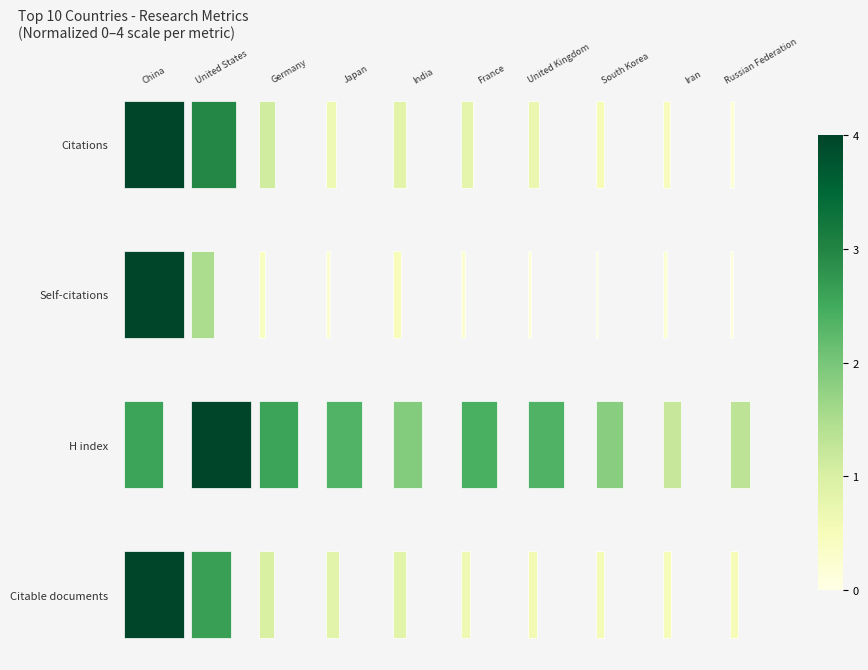

List the series in order of their peak value, lowest first.

H index, Citable documents, Self-citations, Citations